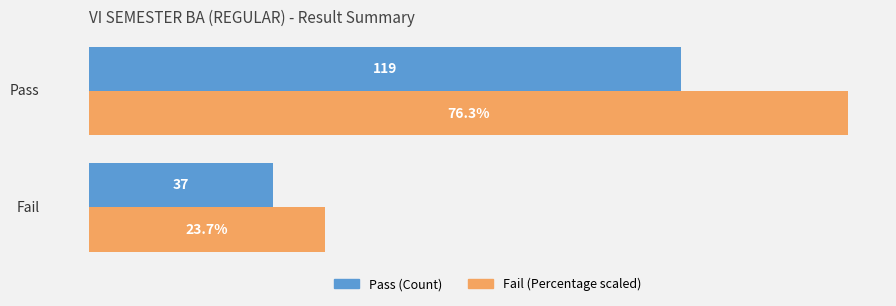

The Pass series shows 82.2 at 0. True or false?

False